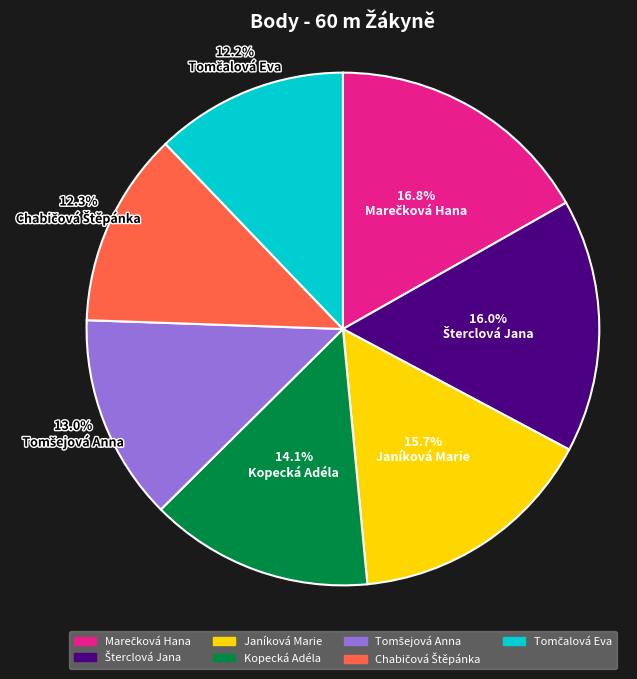

Does any single category account for the majority?

No